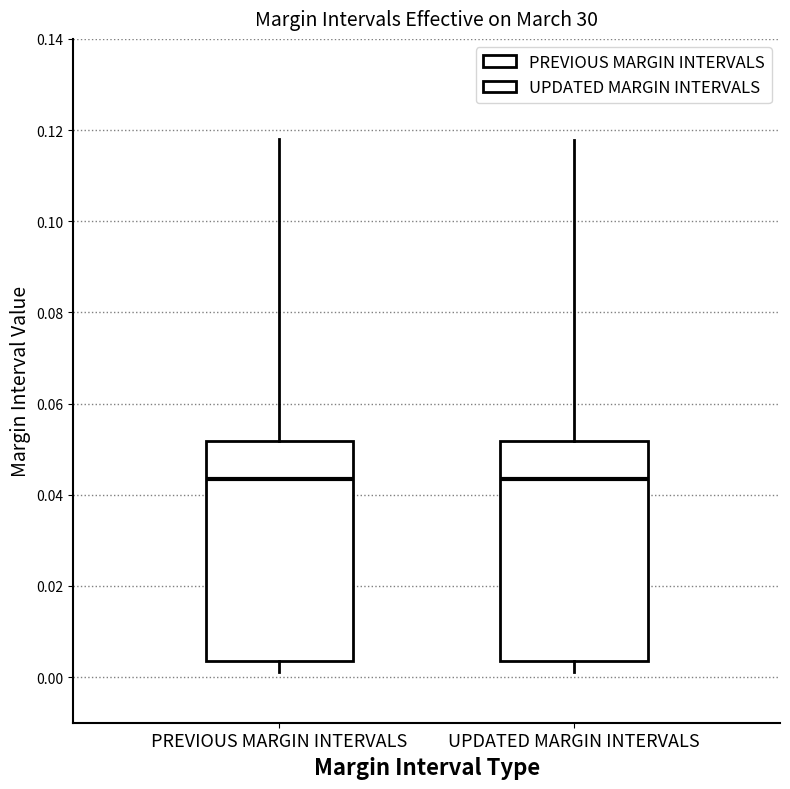

Where does the median line of the box for PREVIOUS MARGIN INTERVALS sit on the y-axis? The values are not printed on the chart, so give them approximately, as read against the axis.

0.044